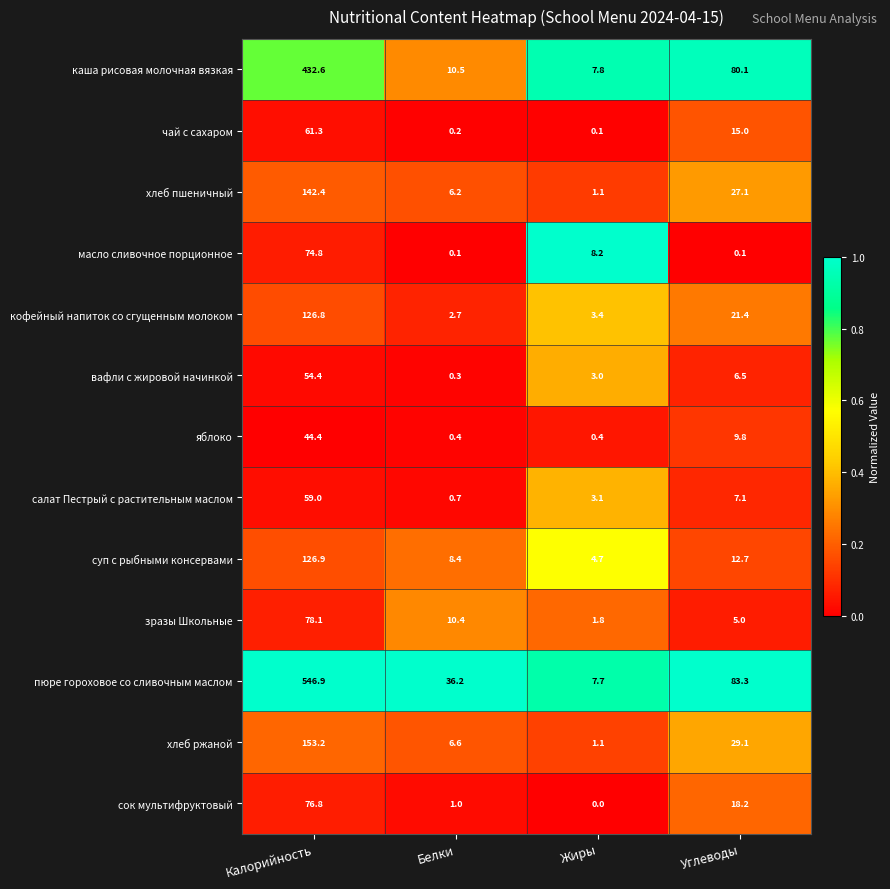

Which label corresponds to the largest value in the chart?

Калорийность